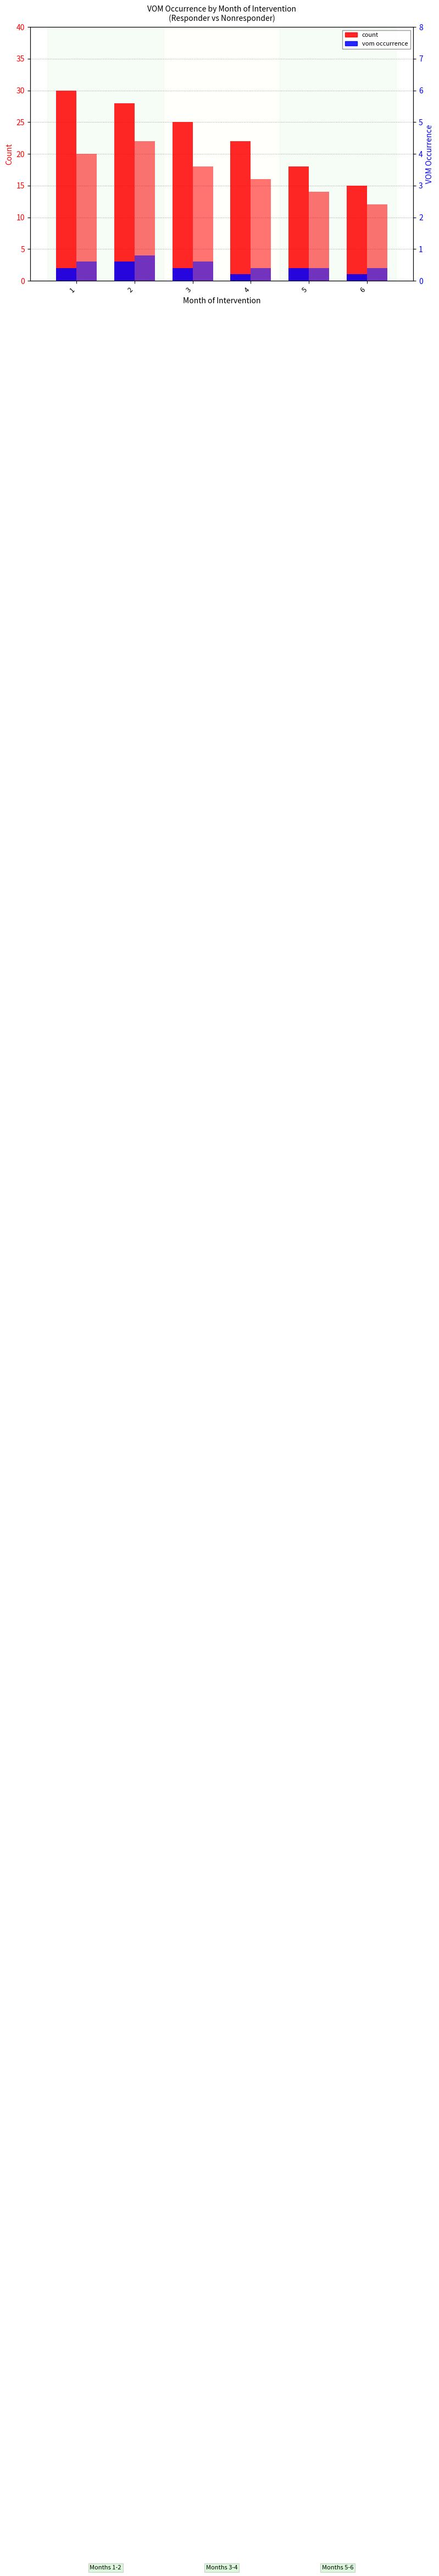

Reading left to right, what are all the values shown in this chart?

Responder: 30	28	25	22	18	15
VOM (Responder): 2	3	2	1	2	1
Nonresponder: 20	22	18	16	14	12
VOM (Nonresponder): 3	4	3	2	2	2